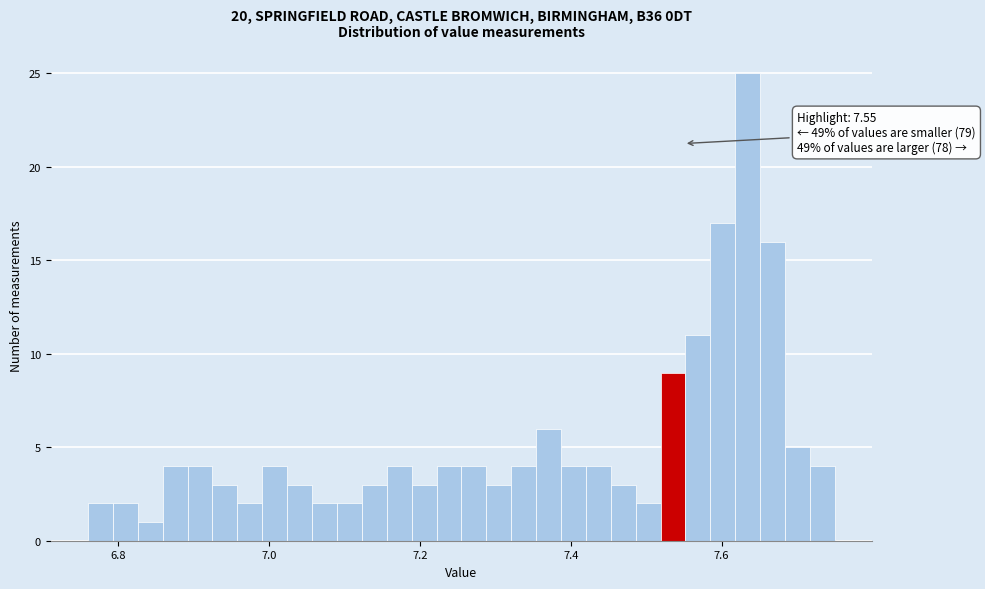

Around what value on the x-axis is the tallest bar? Give the approximate position of its centre, as read against the axis.

7.64